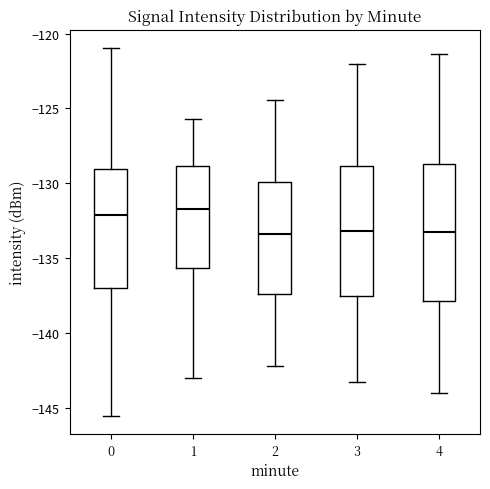

Reading left to right, transcribe this box plot: for each box, give where its median line is, the range the box spans, and where its two whiskers end, as read against the y-axis. The values are not printed on the chart, so give them approximately, as read against the axis.

0: median -132.0, box -137.0 to -129.0, whiskers -145.5 to -121.0
1: median -131.5, box -135.5 to -129.0, whiskers -143.0 to -125.5
2: median -133.5, box -137.5 to -130.0, whiskers -142.0 to -124.5
3: median -133.0, box -137.5 to -129.0, whiskers -143.5 to -122.0
4: median -133.0, box -138.0 to -128.5, whiskers -144.0 to -121.5